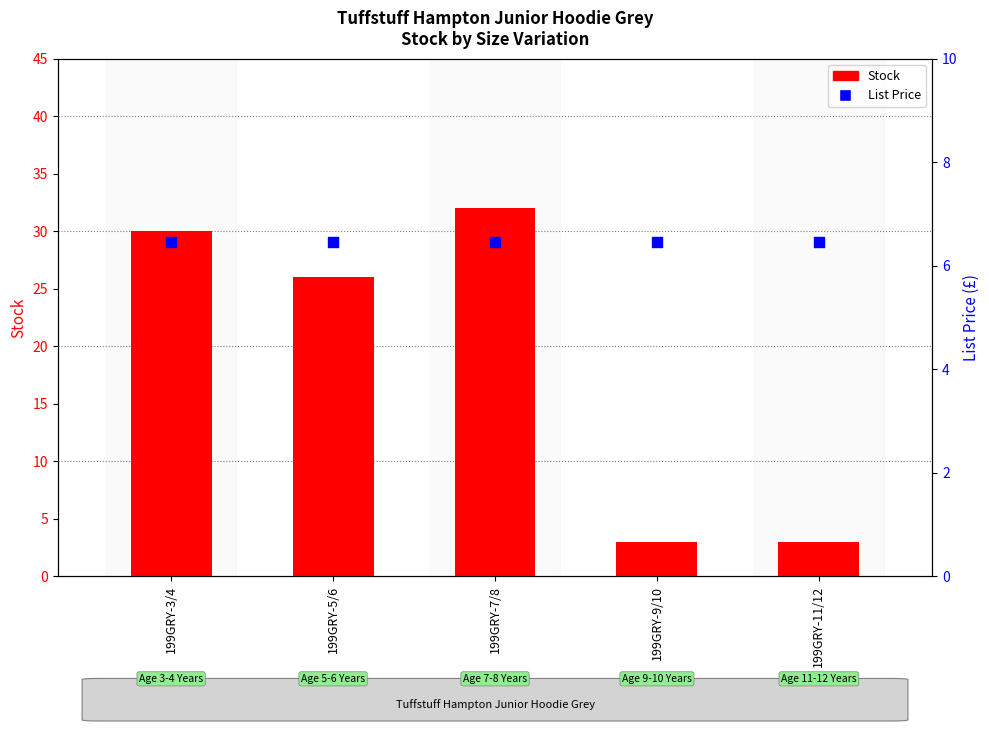

Which series has the largest total across all categories?

Stock